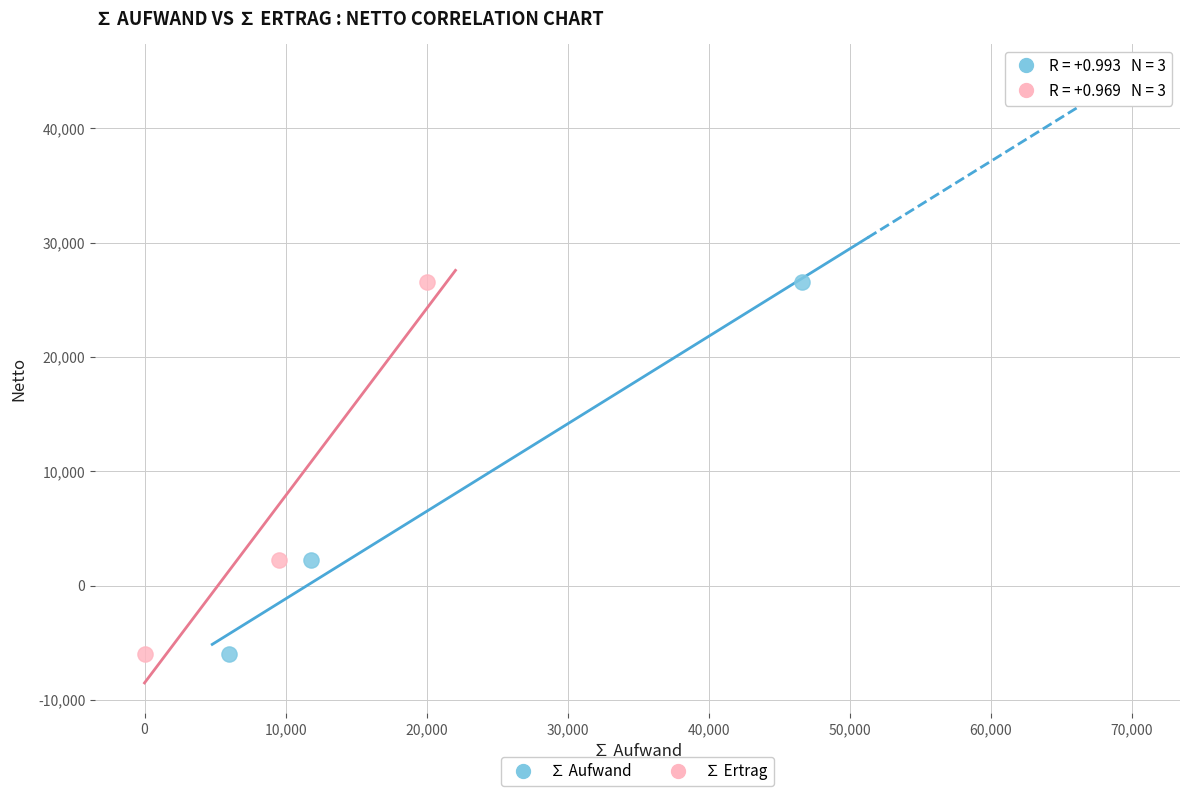

What are all the series names shown in the legend?

∑ Aufwand, ∑ Ertrag